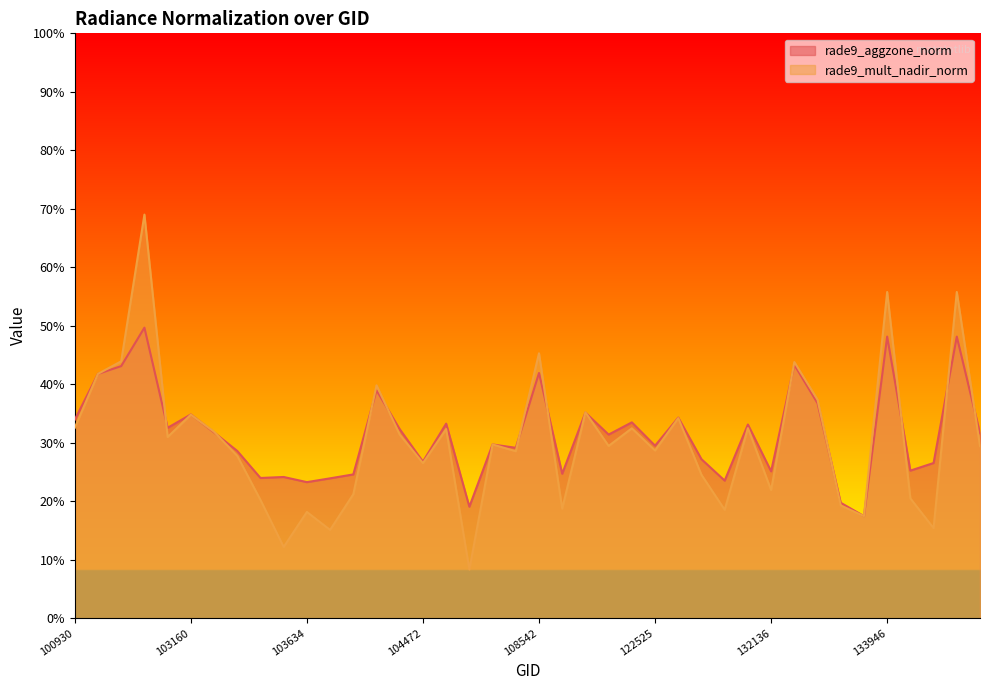

What are all the series names shown in the legend?

rade9_aggzone_norm, rade9_mult_nadir_norm